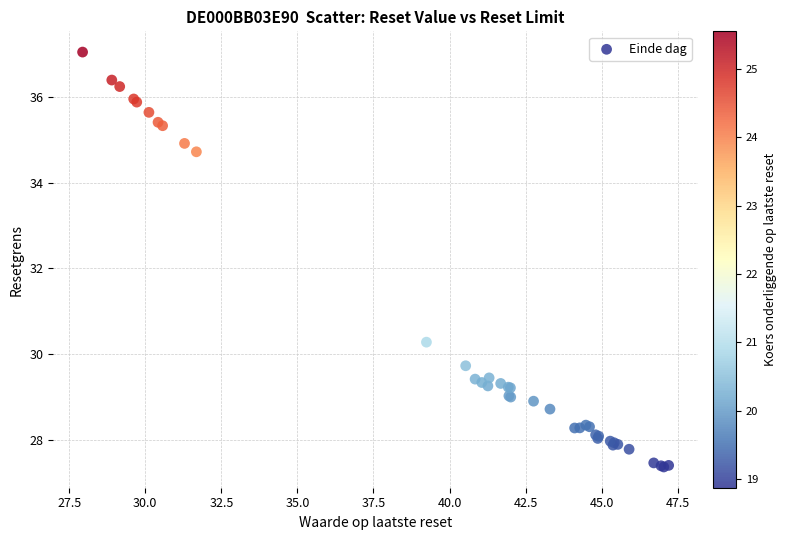

What Y value in the scatter plot is closest to 32?

30.3